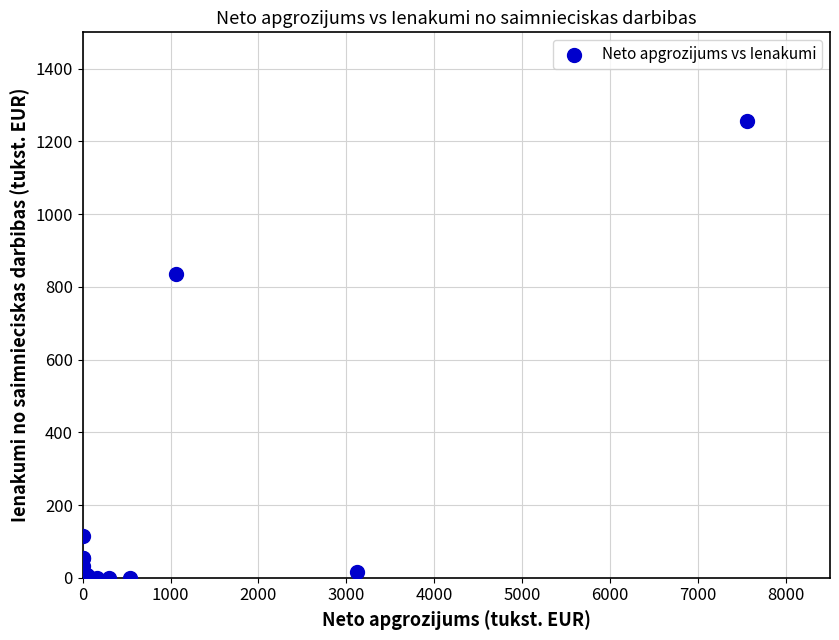

What Y value in the scatter plot is closest to 628?

835.8